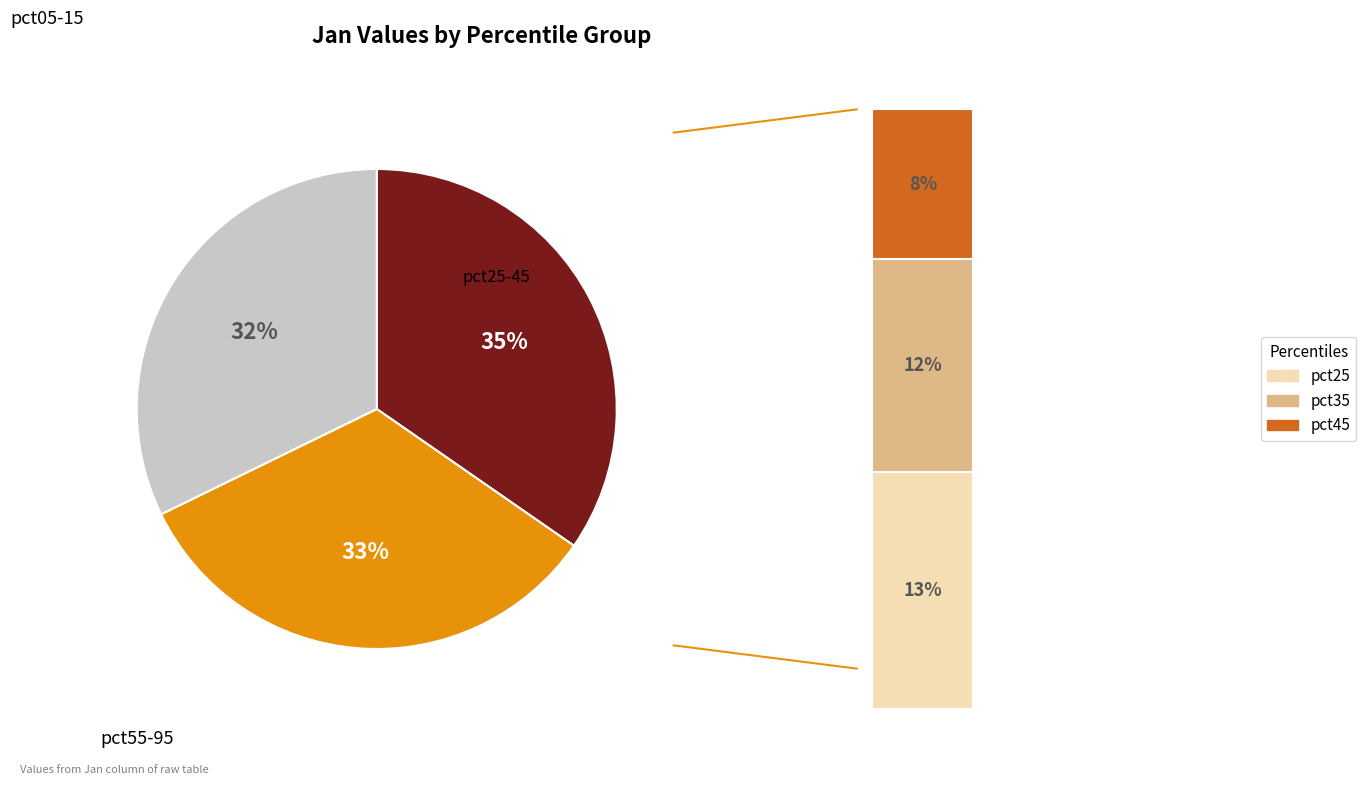

What percentage do pct45 and pct05 together represent?

28.4%